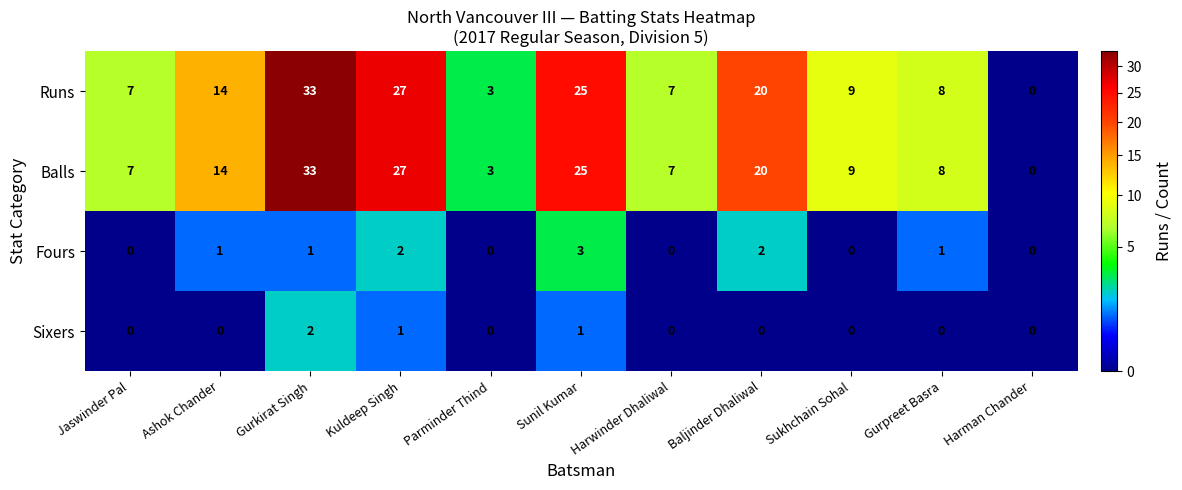

What is the spread (max minus min) of values at Gurkirat Singh?

32